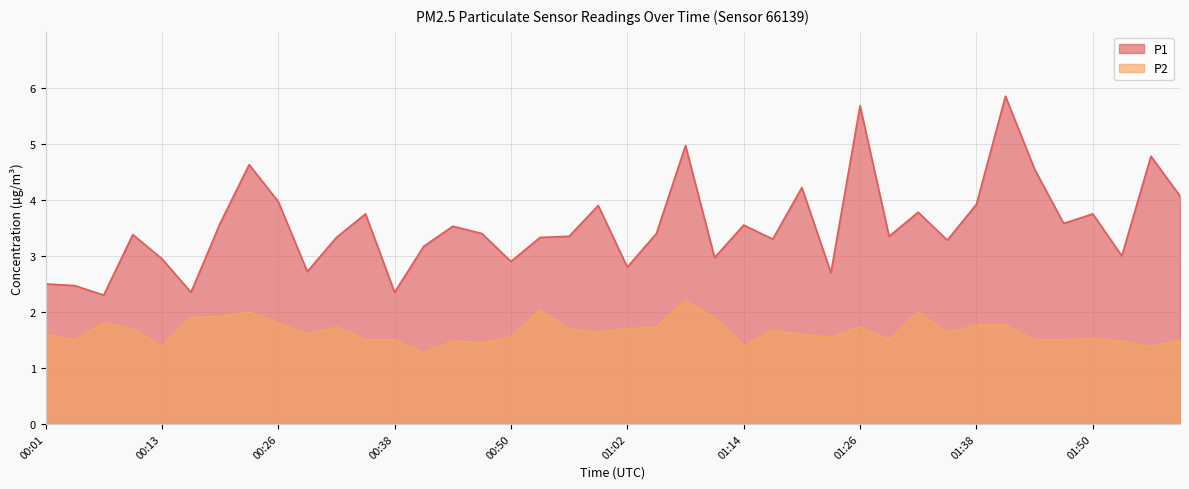

Reading right to left, transcribe all the data shown in this chart.

P1: 4.1	4.8	3.0	3.8	3.6	4.5	5.8	3.9	3.3	3.8	3.4	5.7	2.7	4.2	3.3	3.5	3.0	5.0	3.4	2.8	3.9	3.4	3.3	2.9	3.4	3.5	3.2	2.4	3.8	3.3	2.7	4.0	4.6	3.6	2.4	3.0	3.4	2.3	2.5	2.5
P2: 1.5	1.4	1.5	1.5	1.5	1.5	1.8	1.8	1.6	2.0	1.5	1.7	1.6	1.6	1.7	1.4	1.9	2.2	1.7	1.7	1.6	1.7	2.0	1.6	1.4	1.5	1.3	1.5	1.5	1.7	1.6	1.8	2.0	1.9	1.9	1.4	1.7	1.8	1.5	1.6